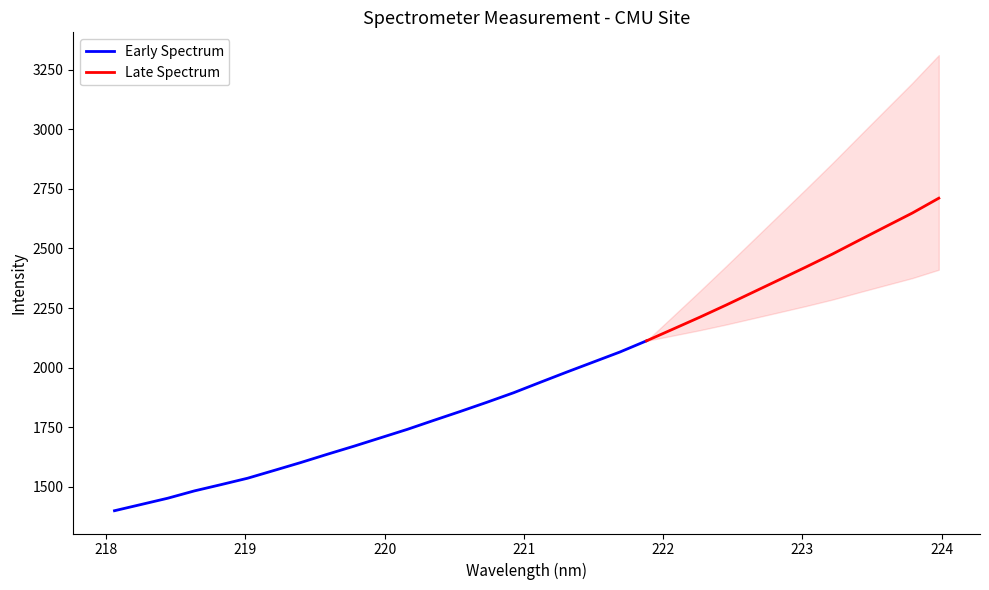

What is the value of the 21st point from the left?

2112.7